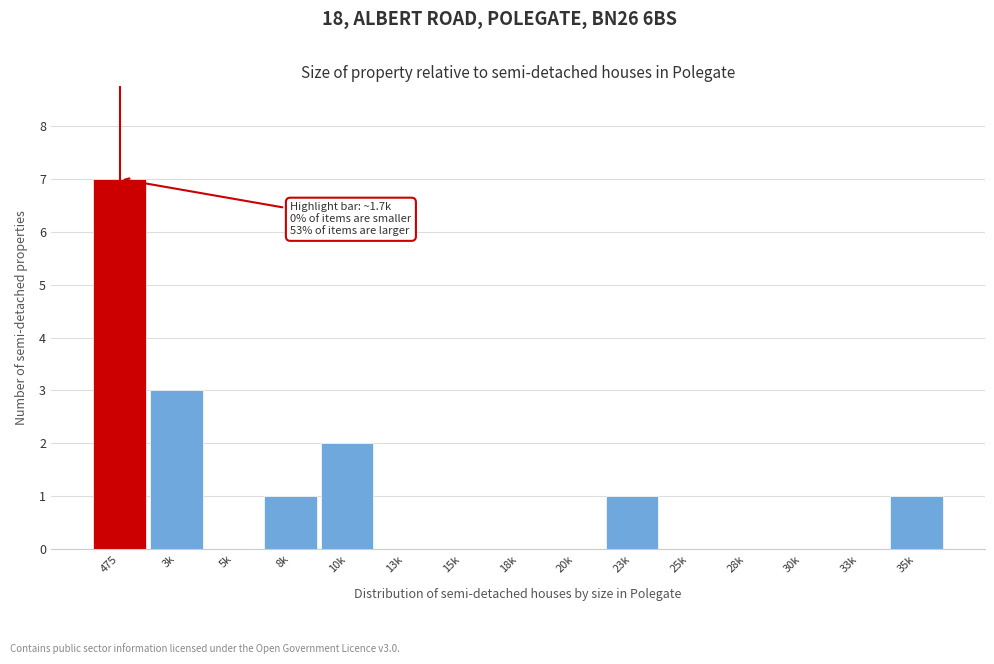

Reading left to right, transcribe all the data shown in this chart.

475=7	3k=3	5k=0	8k=1	10k=2	13k=0	15k=0	18k=0	20k=0	23k=1	25k=0	28k=0	30k=0	33k=0	35k=1